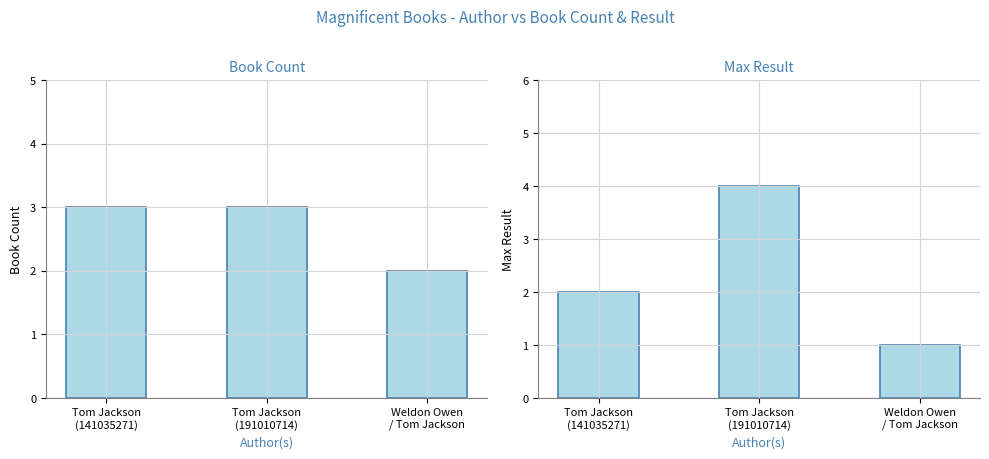

At which category does the chart reach its minimum across all series?

Weldon Owen
/ Tom Jackson